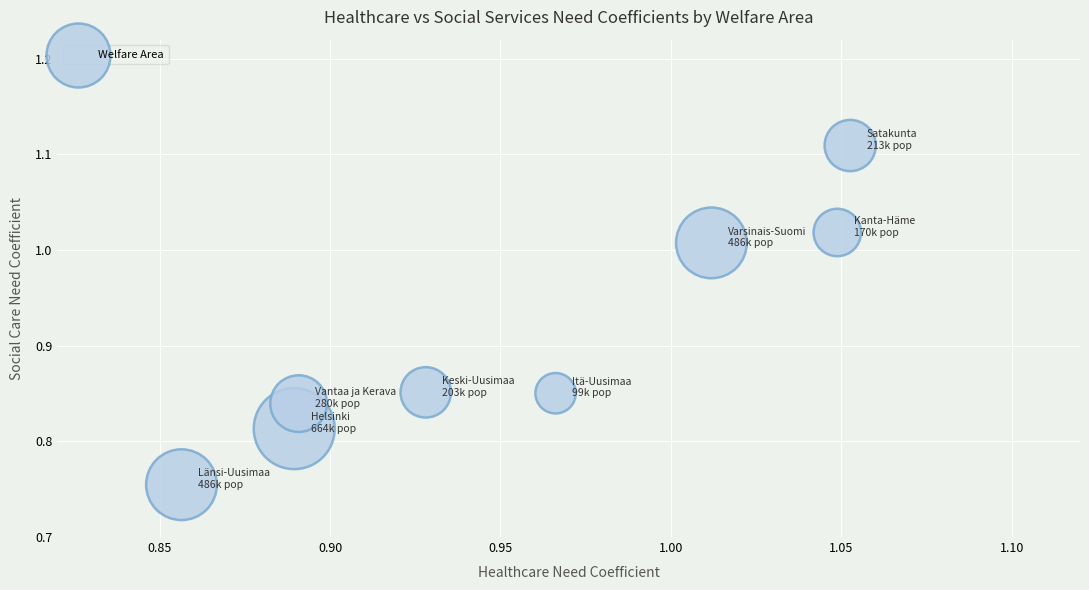

What is the range of Y values (max minus min)?

0.4